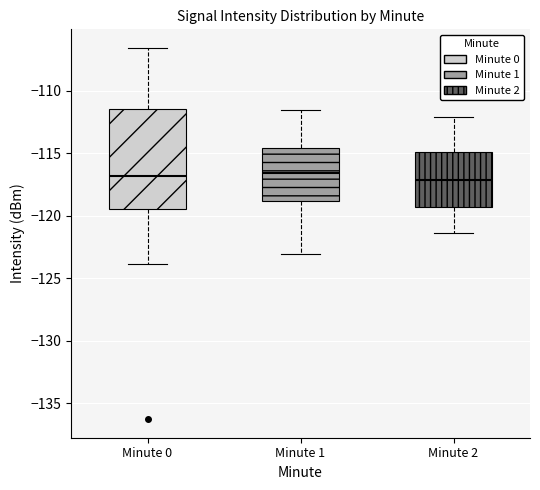

Which box is the tallest, from its lower edge to its upper edge?

Minute 0